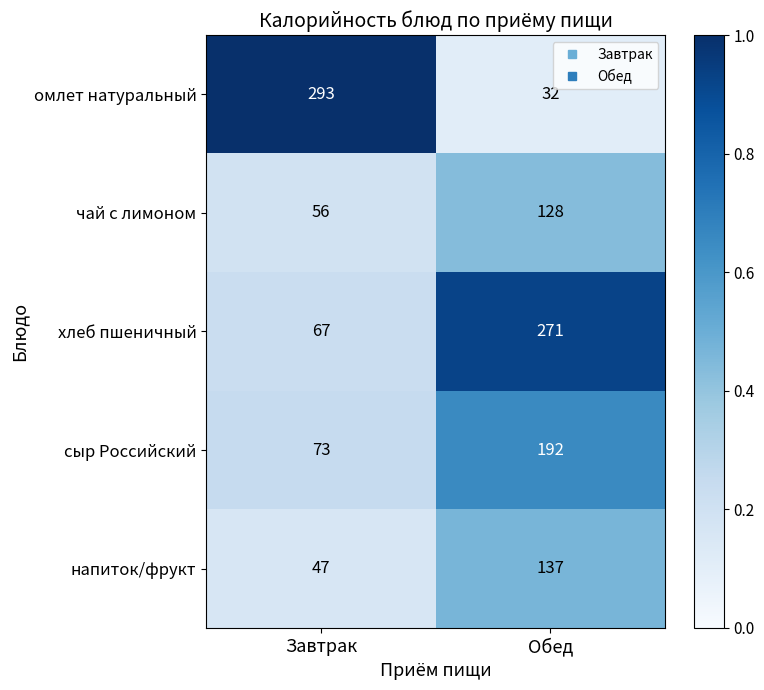

Reading left to right, what are all the values shown in this chart?

омлет натуральный: Завтрак=293	Обед=32
чай с лимоном: Завтрак=56	Обед=128
хлеб пшеничный: Завтрак=67	Обед=271
сыр Российский: Завтрак=73	Обед=192
напиток/фрукт: Завтрак=47	Обед=137